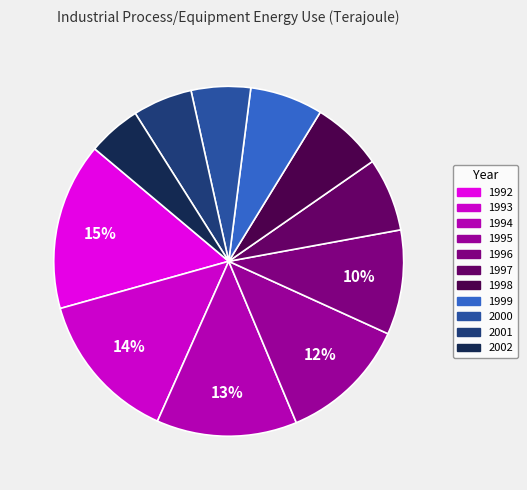

To the nearest percent, what is the average slice percentage?

9%